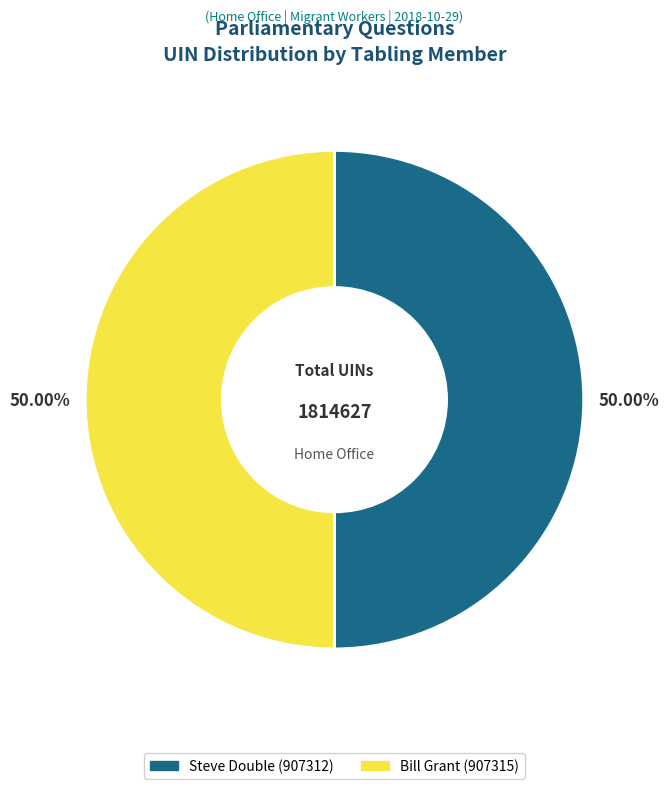

Do Steve Double (907312) and Bill Grant (907315) together represent more than half of the pie?

Yes